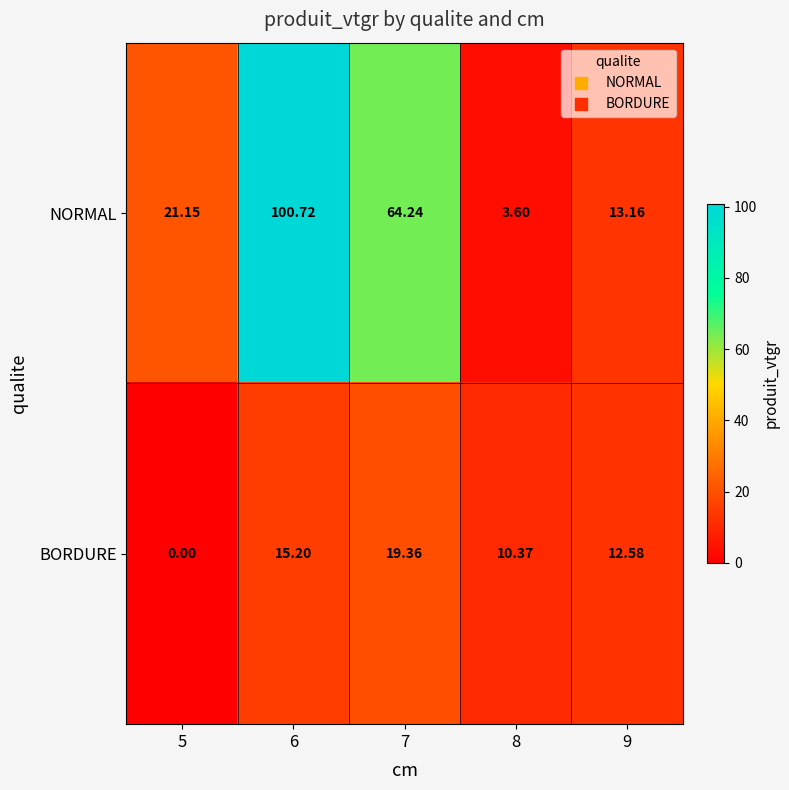

Is the value of BORDURE at 7 greater than the value of NORMAL at 7?

No